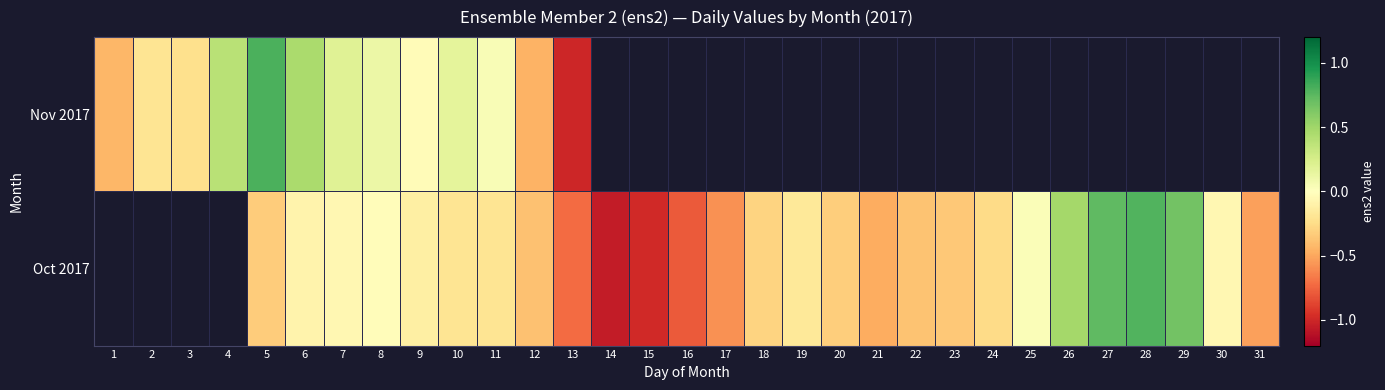

Where is Nov 2017 nearest to the value 0?

9